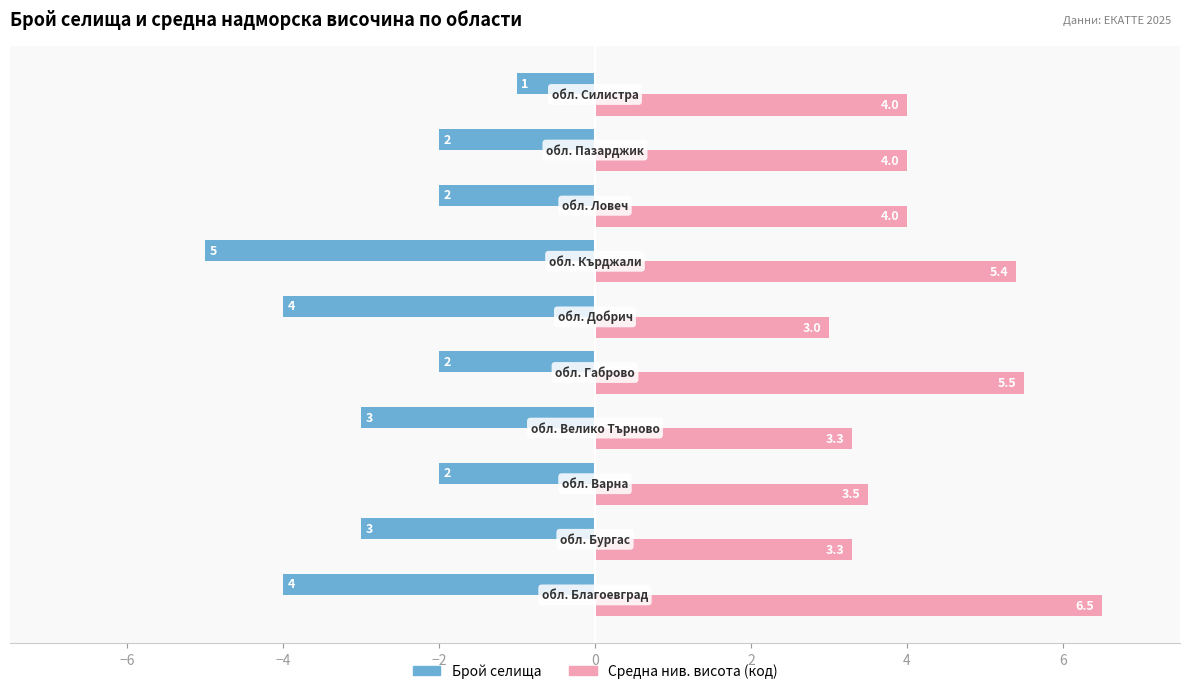

Rank the series by their average value, from lowest to highest.

Брой селища, Средна нив. висота (код)